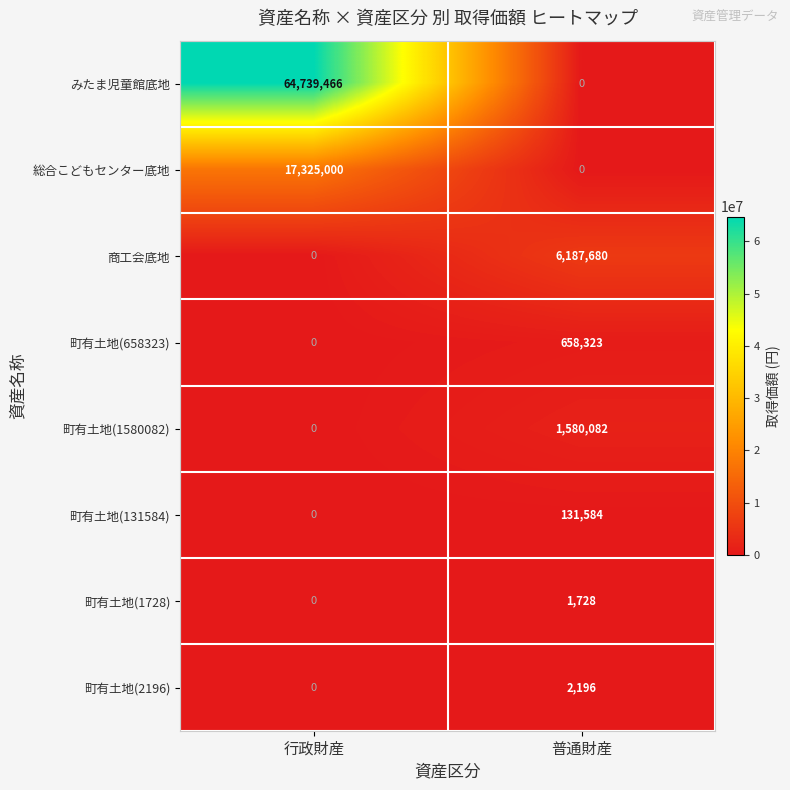

What is the difference between the highest and lowest values at 普通財産?

6187680